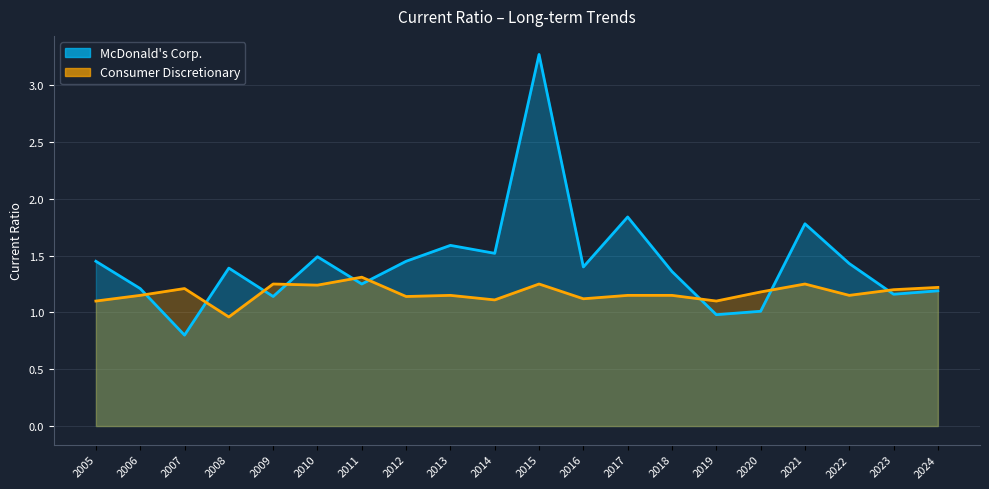

Which series has the largest range (max minus min)?

McDonald's Corp.